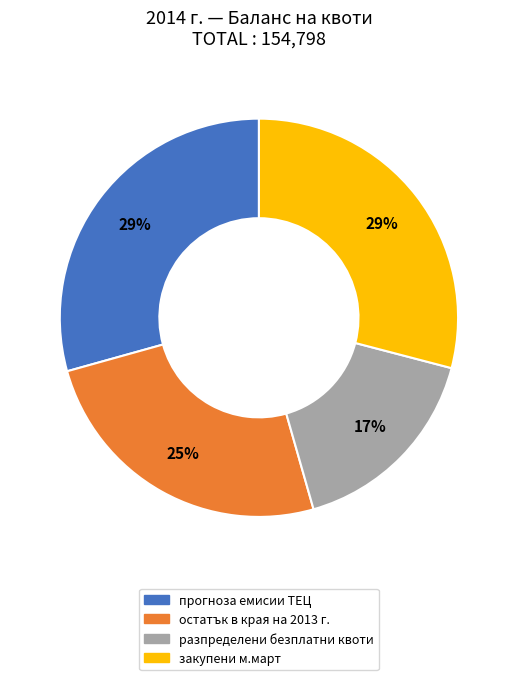

Count the number of slices in the pie.

4